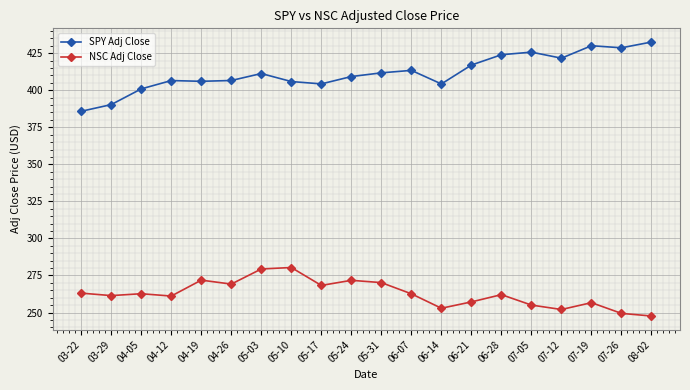

What is the label of the 2nd point from the left?

03-29